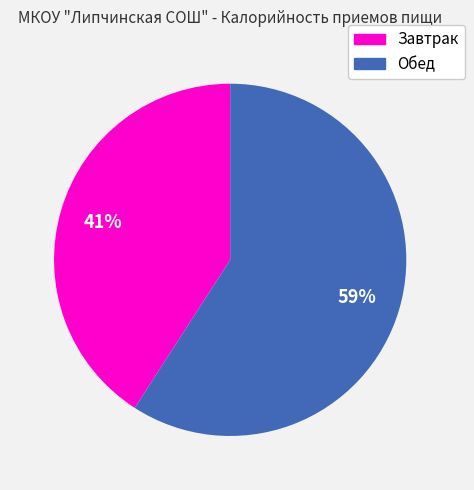

What is the ratio of the value at Обед to the value at Завтрак?

1.4